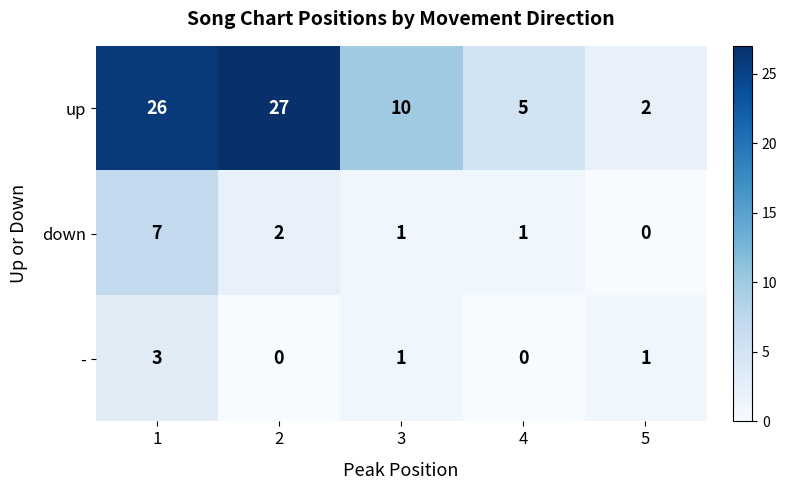

Reading right to left, transcribe all the data shown in this chart.

up: 2	5	10	27	26
down: 0	1	1	2	7
-: 1	0	1	0	3